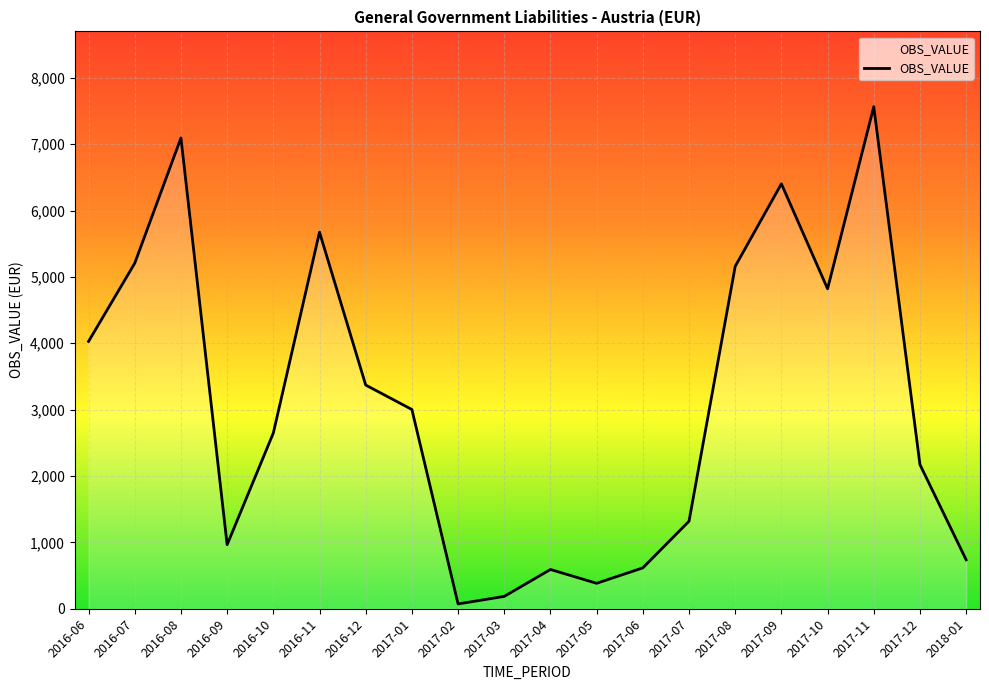

At which category does the data reach its first local peak?

2016-08